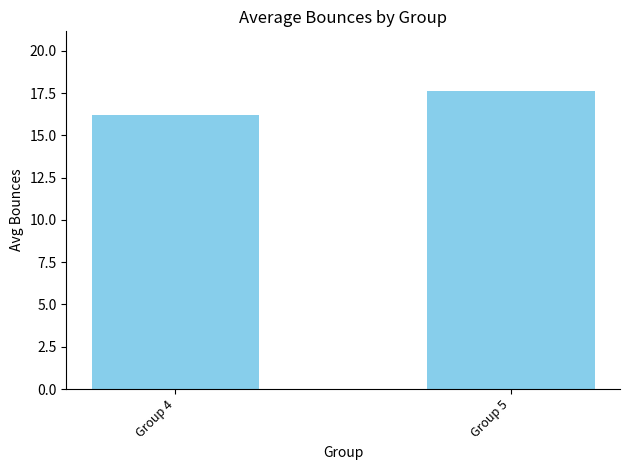

What is the sum of the values at Group 4 and Group 5?

33.8